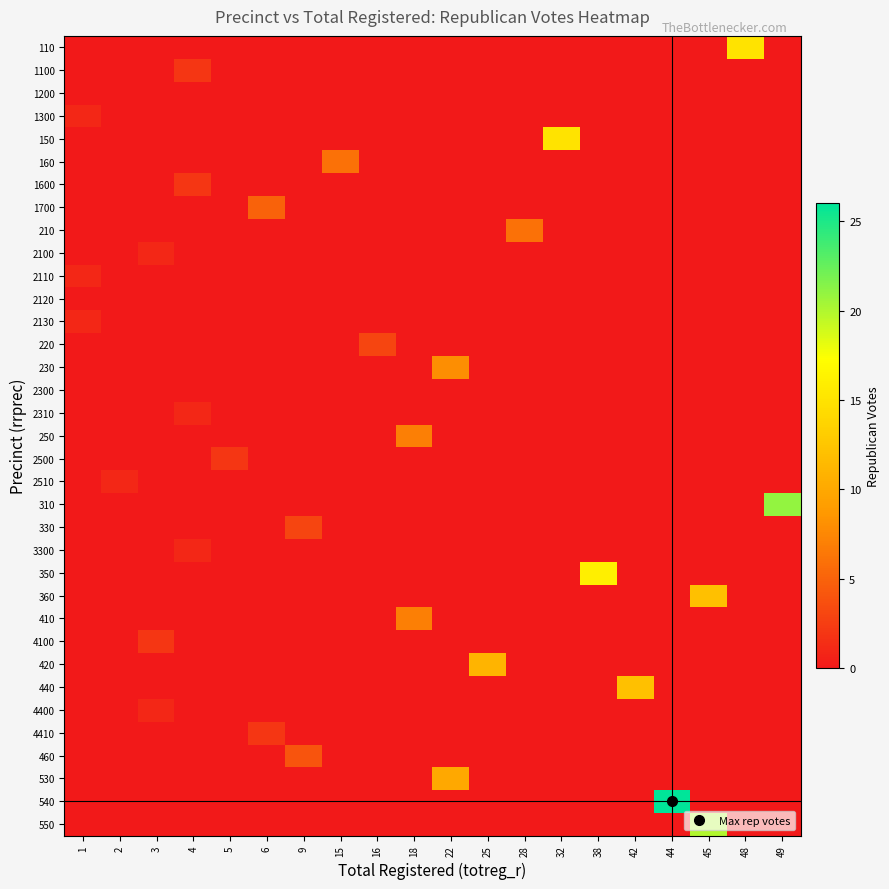

Reading left to right, what are all the values shown in this chart?

110: 1=0	2=0	3=0	4=0	5=0	6=0	9=0	15=0	16=0	18=0	22=0	25=0	28=0	32=0	38=0	42=0	44=0	45=0	48=15	49=0
1100: 1=0	2=0	3=0	4=2	5=0	6=0	9=0	15=0	16=0	18=0	22=0	25=0	28=0	32=0	38=0	42=0	44=0	45=0	48=0	49=0
1200: 1=0	2=0	3=0	4=0	5=0	6=0	9=0	15=0	16=0	18=0	22=0	25=0	28=0	32=0	38=0	42=0	44=0	45=0	48=0	49=0
1300: 1=1	2=0	3=0	4=0	5=0	6=0	9=0	15=0	16=0	18=0	22=0	25=0	28=0	32=0	38=0	42=0	44=0	45=0	48=0	49=0
150: 1=0	2=0	3=0	4=0	5=0	6=0	9=0	15=0	16=0	18=0	22=0	25=0	28=0	32=15	38=0	42=0	44=0	45=0	48=0	49=0
160: 1=0	2=0	3=0	4=0	5=0	6=0	9=0	15=6	16=0	18=0	22=0	25=0	28=0	32=0	38=0	42=0	44=0	45=0	48=0	49=0
1600: 1=0	2=0	3=0	4=2	5=0	6=0	9=0	15=0	16=0	18=0	22=0	25=0	28=0	32=0	38=0	42=0	44=0	45=0	48=0	49=0
1700: 1=0	2=0	3=0	4=0	5=0	6=5	9=0	15=0	16=0	18=0	22=0	25=0	28=0	32=0	38=0	42=0	44=0	45=0	48=0	49=0
210: 1=0	2=0	3=0	4=0	5=0	6=0	9=0	15=0	16=0	18=0	22=0	25=0	28=6	32=0	38=0	42=0	44=0	45=0	48=0	49=0
2100: 1=0	2=0	3=1	4=0	5=0	6=0	9=0	15=0	16=0	18=0	22=0	25=0	28=0	32=0	38=0	42=0	44=0	45=0	48=0	49=0
2110: 1=1	2=0	3=0	4=0	5=0	6=0	9=0	15=0	16=0	18=0	22=0	25=0	28=0	32=0	38=0	42=0	44=0	45=0	48=0	49=0
2120: 1=0	2=0	3=0	4=0	5=0	6=0	9=0	15=0	16=0	18=0	22=0	25=0	28=0	32=0	38=0	42=0	44=0	45=0	48=0	49=0
2130: 1=1	2=0	3=0	4=0	5=0	6=0	9=0	15=0	16=0	18=0	22=0	25=0	28=0	32=0	38=0	42=0	44=0	45=0	48=0	49=0
220: 1=0	2=0	3=0	4=0	5=0	6=0	9=0	15=0	16=3	18=0	22=0	25=0	28=0	32=0	38=0	42=0	44=0	45=0	48=0	49=0
230: 1=0	2=0	3=0	4=0	5=0	6=0	9=0	15=0	16=0	18=0	22=8	25=0	28=0	32=0	38=0	42=0	44=0	45=0	48=0	49=0
2300: 1=0	2=0	3=0	4=0	5=0	6=0	9=0	15=0	16=0	18=0	22=0	25=0	28=0	32=0	38=0	42=0	44=0	45=0	48=0	49=0
2310: 1=0	2=0	3=0	4=1	5=0	6=0	9=0	15=0	16=0	18=0	22=0	25=0	28=0	32=0	38=0	42=0	44=0	45=0	48=0	49=0
250: 1=0	2=0	3=0	4=0	5=0	6=0	9=0	15=0	16=0	18=7	22=0	25=0	28=0	32=0	38=0	42=0	44=0	45=0	48=0	49=0
2500: 1=0	2=0	3=0	4=0	5=2	6=0	9=0	15=0	16=0	18=0	22=0	25=0	28=0	32=0	38=0	42=0	44=0	45=0	48=0	49=0
2510: 1=0	2=1	3=0	4=0	5=0	6=0	9=0	15=0	16=0	18=0	22=0	25=0	28=0	32=0	38=0	42=0	44=0	45=0	48=0	49=0
310: 1=0	2=0	3=0	4=0	5=0	6=0	9=0	15=0	16=0	18=0	22=0	25=0	28=0	32=0	38=0	42=0	44=0	45=0	48=0	49=21
330: 1=0	2=0	3=0	4=0	5=0	6=0	9=3	15=0	16=0	18=0	22=0	25=0	28=0	32=0	38=0	42=0	44=0	45=0	48=0	49=0
3300: 1=0	2=0	3=0	4=1	5=0	6=0	9=0	15=0	16=0	18=0	22=0	25=0	28=0	32=0	38=0	42=0	44=0	45=0	48=0	49=0
350: 1=0	2=0	3=0	4=0	5=0	6=0	9=0	15=0	16=0	18=0	22=0	25=0	28=0	32=0	38=16	42=0	44=0	45=0	48=0	49=0
360: 1=0	2=0	3=0	4=0	5=0	6=0	9=0	15=0	16=0	18=0	22=0	25=0	28=0	32=0	38=0	42=0	44=0	45=12	48=0	49=0
410: 1=0	2=0	3=0	4=0	5=0	6=0	9=0	15=0	16=0	18=7	22=0	25=0	28=0	32=0	38=0	42=0	44=0	45=0	48=0	49=0
4100: 1=0	2=0	3=2	4=0	5=0	6=0	9=0	15=0	16=0	18=0	22=0	25=0	28=0	32=0	38=0	42=0	44=0	45=0	48=0	49=0
420: 1=0	2=0	3=0	4=0	5=0	6=0	9=0	15=0	16=0	18=0	22=0	25=11	28=0	32=0	38=0	42=0	44=0	45=0	48=0	49=0
440: 1=0	2=0	3=0	4=0	5=0	6=0	9=0	15=0	16=0	18=0	22=0	25=0	28=0	32=0	38=0	42=12	44=0	45=0	48=0	49=0
4400: 1=0	2=0	3=1	4=0	5=0	6=0	9=0	15=0	16=0	18=0	22=0	25=0	28=0	32=0	38=0	42=0	44=0	45=0	48=0	49=0
4410: 1=0	2=0	3=0	4=0	5=0	6=2	9=0	15=0	16=0	18=0	22=0	25=0	28=0	32=0	38=0	42=0	44=0	45=0	48=0	49=0
460: 1=0	2=0	3=0	4=0	5=0	6=0	9=4	15=0	16=0	18=0	22=0	25=0	28=0	32=0	38=0	42=0	44=0	45=0	48=0	49=0
530: 1=0	2=0	3=0	4=0	5=0	6=0	9=0	15=0	16=0	18=0	22=10	25=0	28=0	32=0	38=0	42=0	44=0	45=0	48=0	49=0
540: 1=0	2=0	3=0	4=0	5=0	6=0	9=0	15=0	16=0	18=0	22=0	25=0	28=0	32=0	38=0	42=0	44=26	45=0	48=0	49=0
550: 1=0	2=0	3=0	4=0	5=0	6=0	9=0	15=0	16=0	18=0	22=0	25=0	28=0	32=0	38=0	42=0	44=0	45=20	48=0	49=0